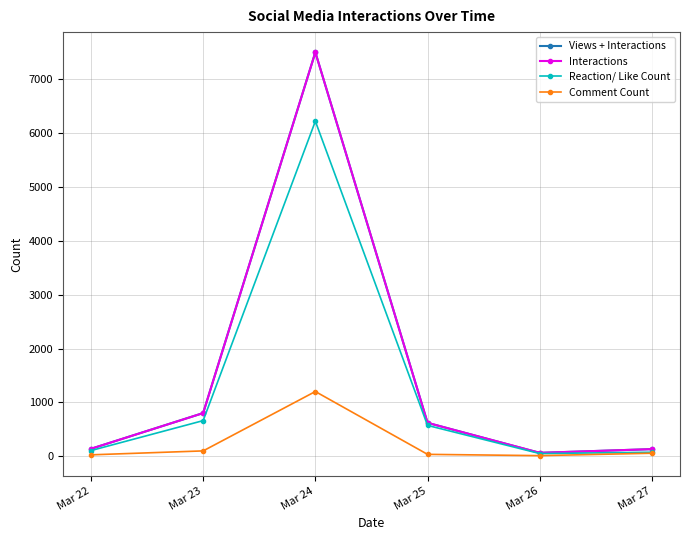

At Mar 24, list the series in order from largest to smallest.

Views + Interactions, Interactions, Reaction/ Like Count, Comment Count